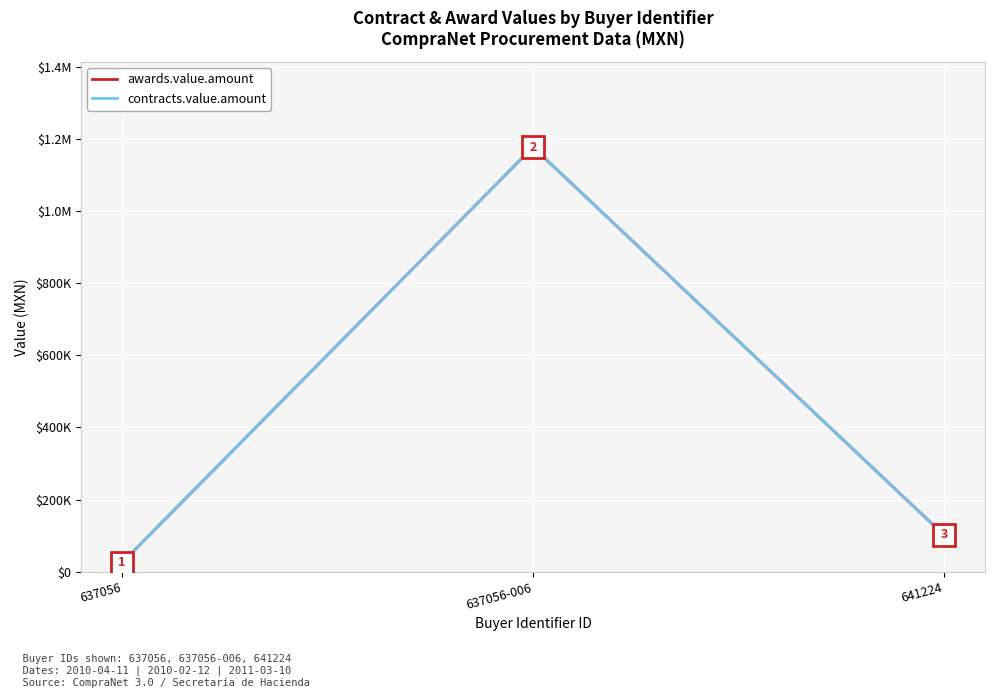

Which series has the largest total across all categories?

awards.value.amount